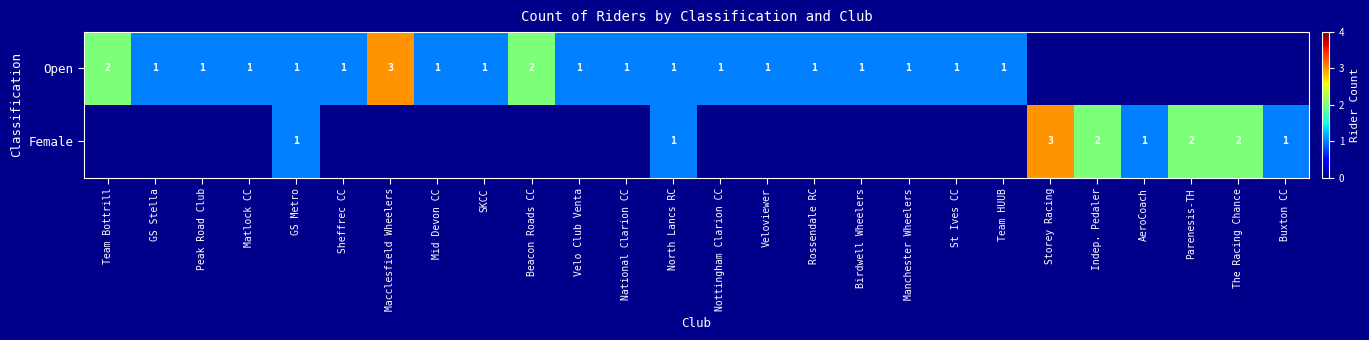

Between Velo Club Venta and Mid Devon CC, which is larger?

Velo Club Venta